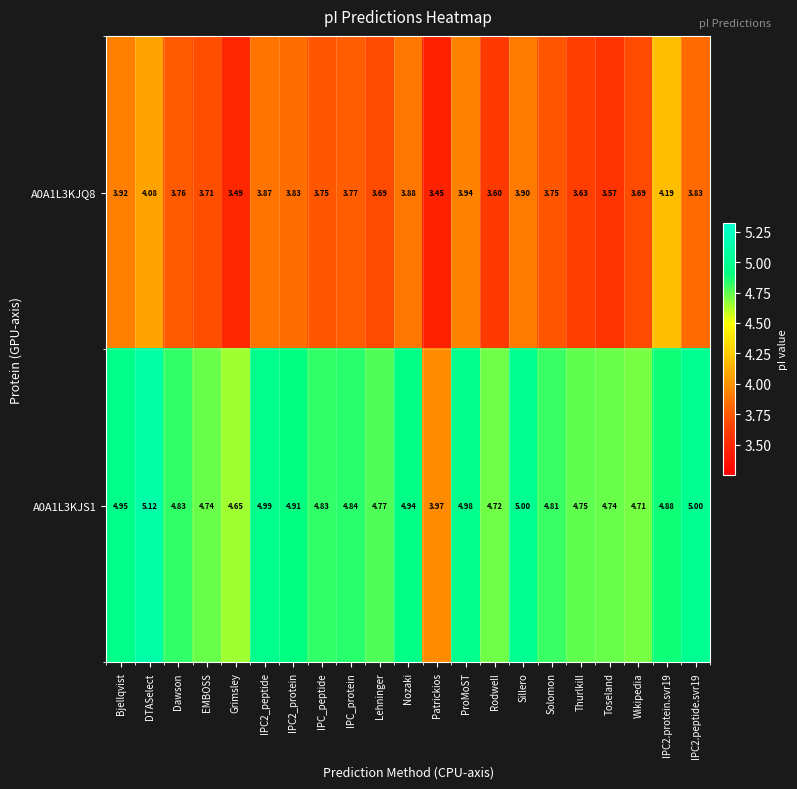

List the series in order of their peak value, highest first.

A0A1L3KJS1, A0A1L3KJQ8